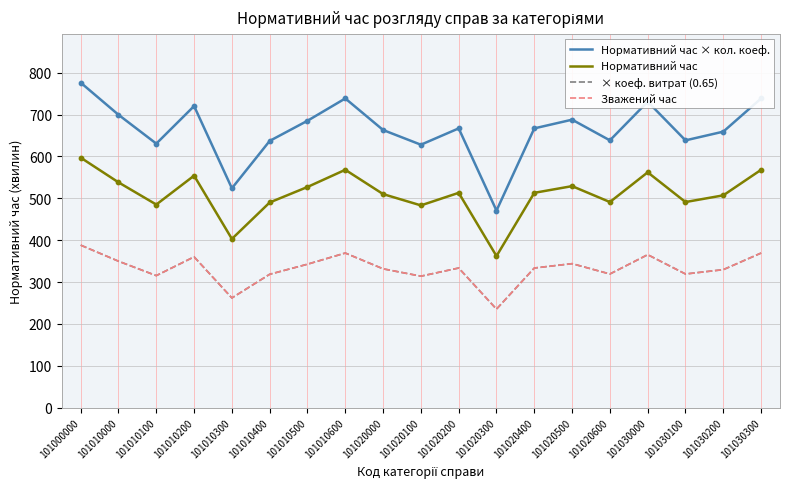

Does the chart have visible grid lines?

Yes